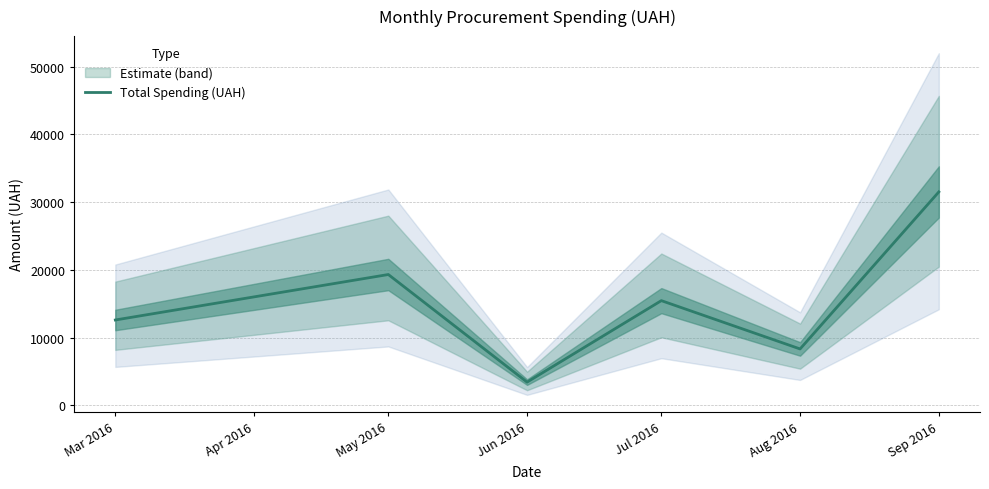

The Total Spending (UAH) series shows 19318.5 at May 2016. True or false?

True